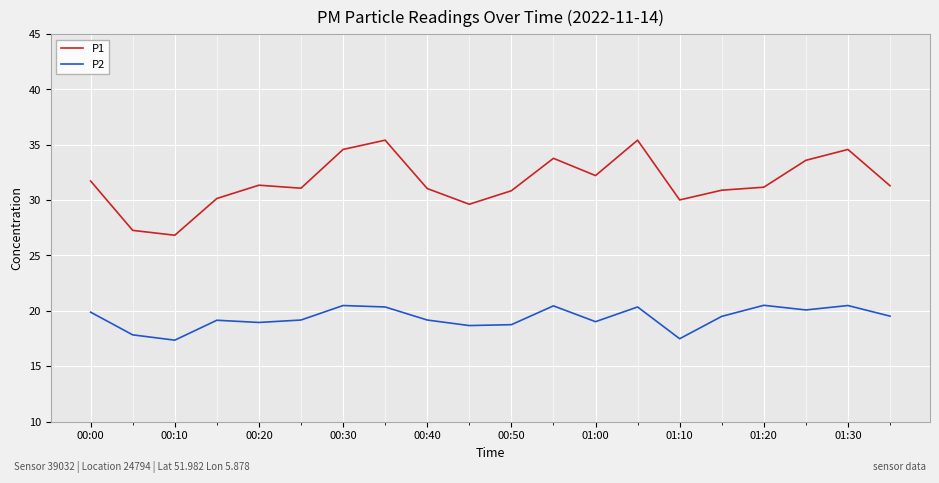

Which series has the largest range (max minus min)?

P1